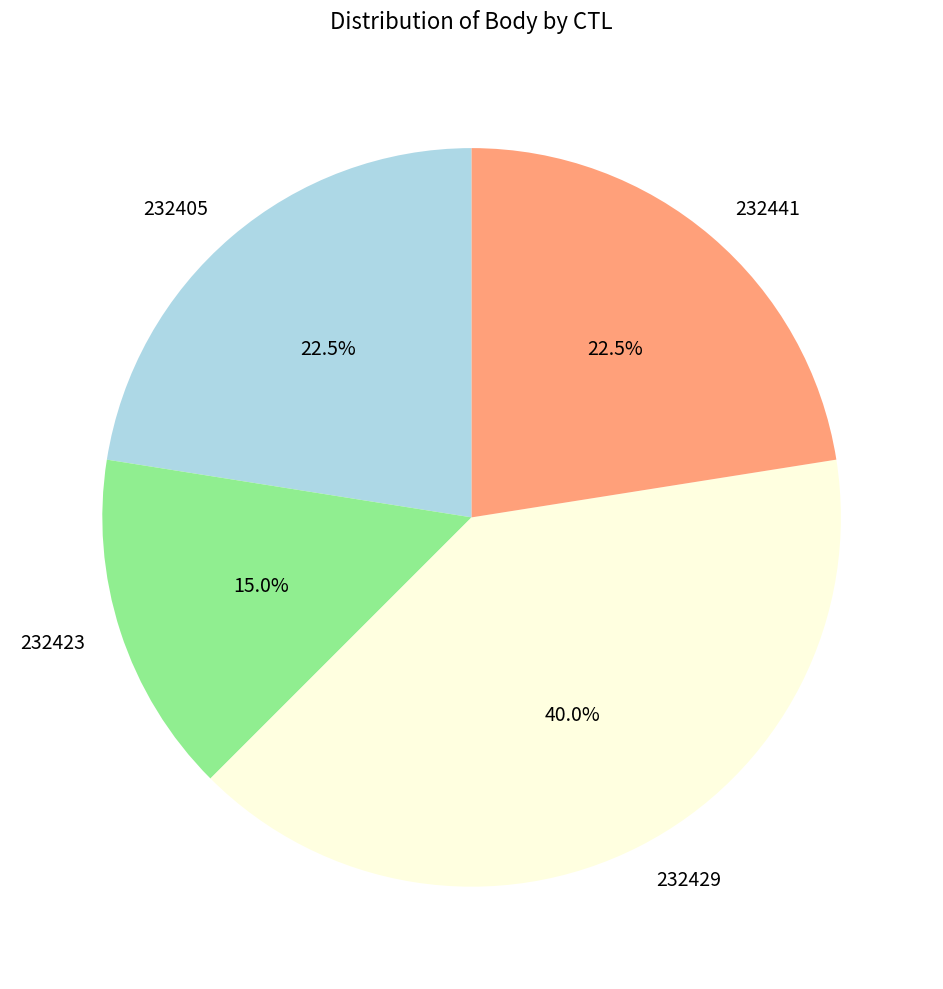

True or false: 232405 accounts for 28% of the total.

False